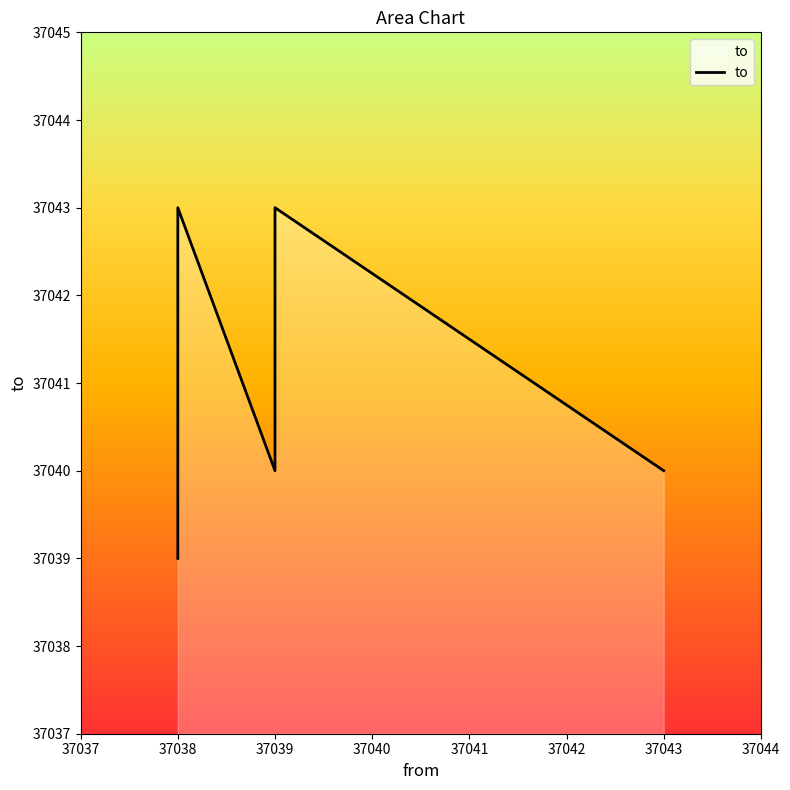

What is the smallest value displayed?

37039